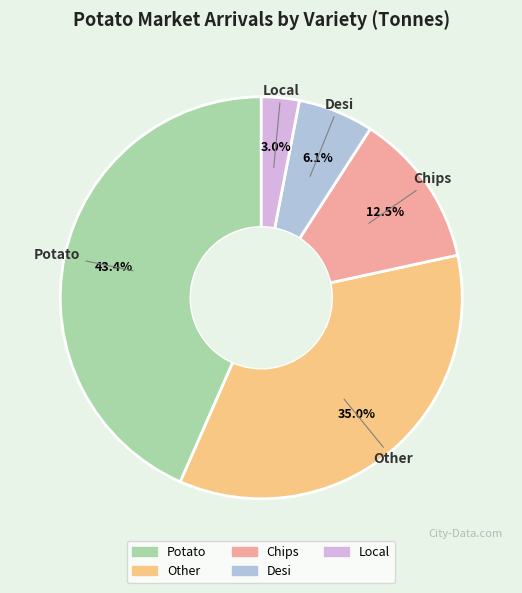

To the nearest percent, what is the average slice percentage?

20%